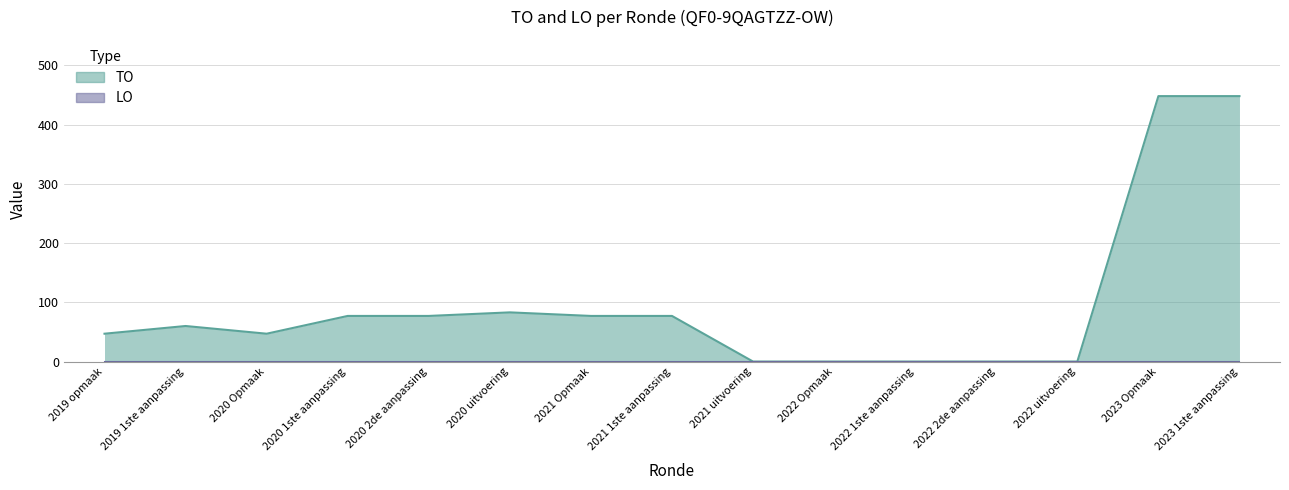

Does the chart display data point markers on the line(s)?

No